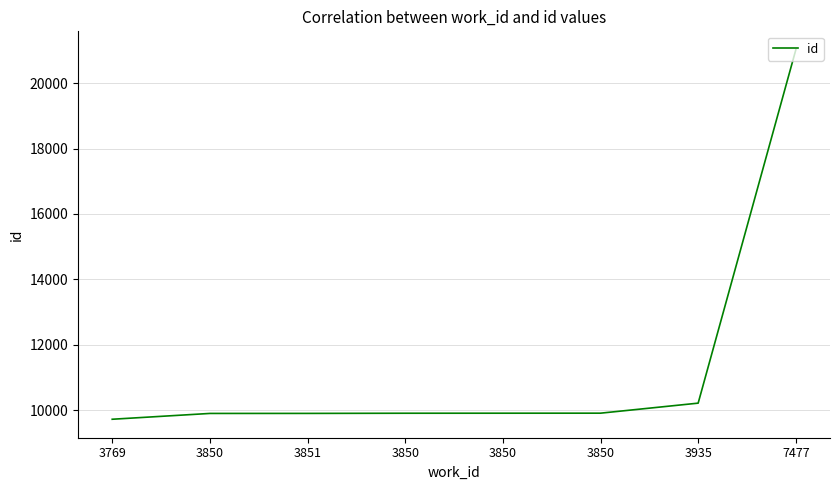

How many values are below 9902?

4